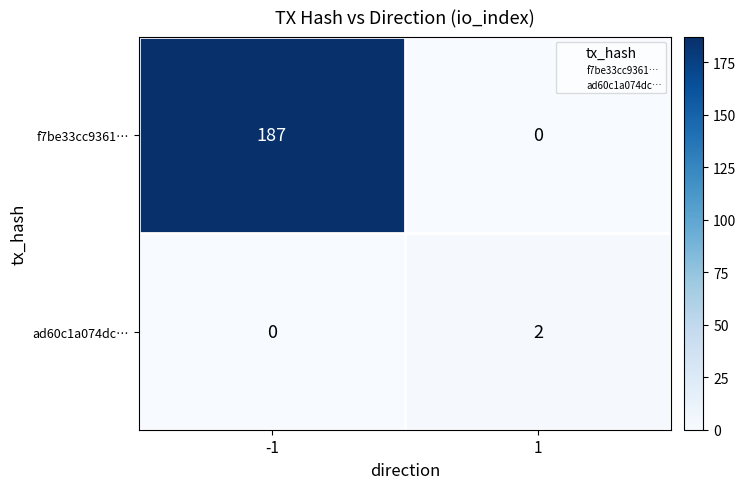

At -1, list the series in order from largest to smallest.

f7be33cc9361…, ad60c1a074dc…